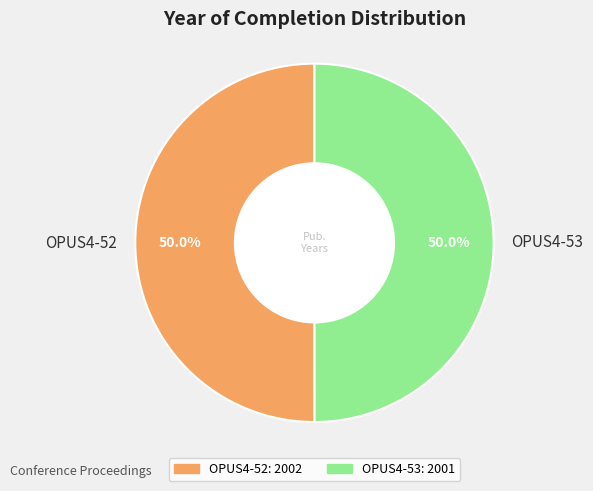

Approximately how many times larger is the value at OPUS4-53 compared to OPUS4-52?

1.0